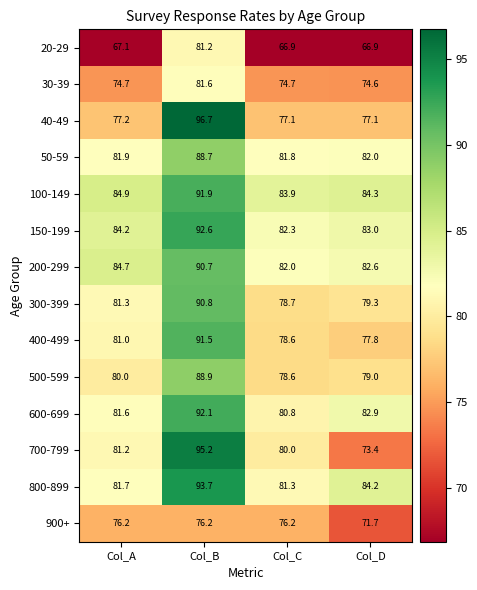

What is the total value across all series at Col_B?

1251.8